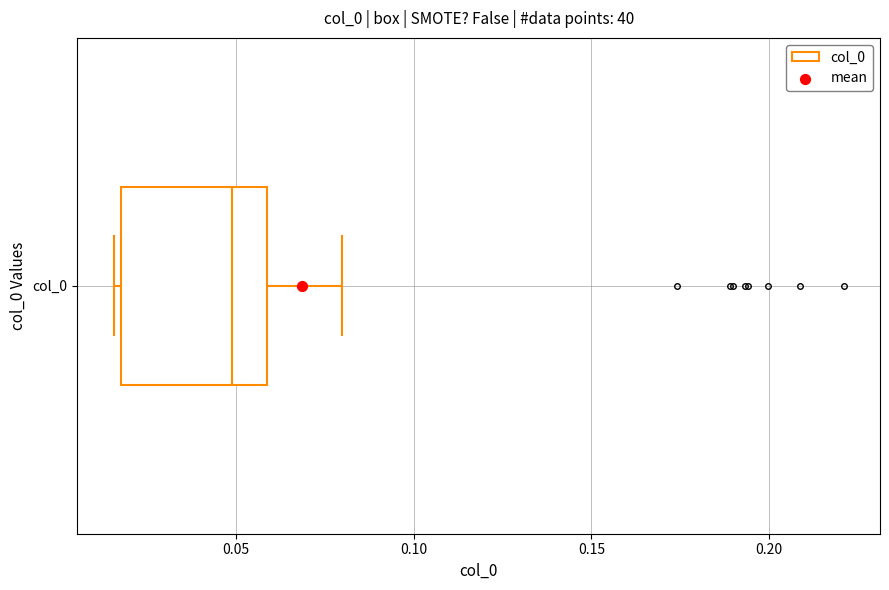

Where is the left edge of the box for col_0 on the x-axis? The values are not printed on the chart, so give them approximately, as read against the axis.

0.020